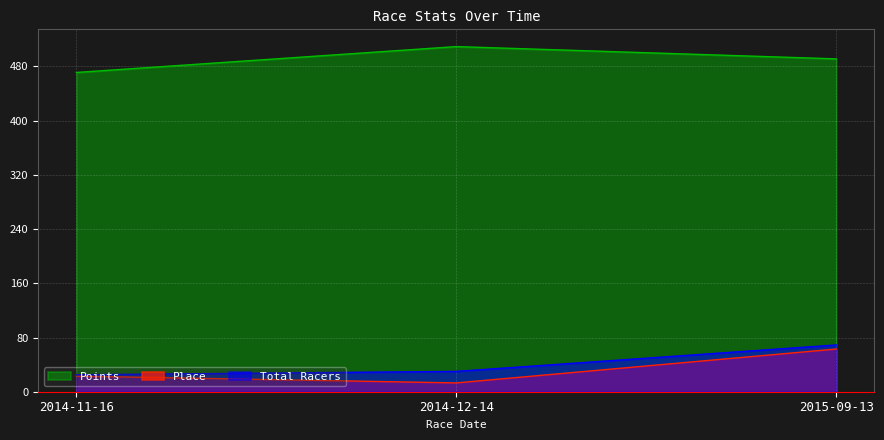

At which category does the chart reach its peak across all series?

2014-12-14